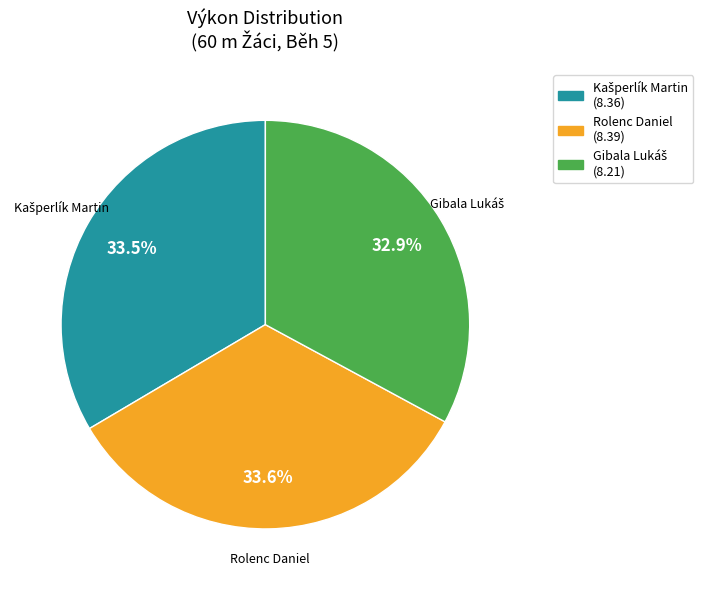

Does any single category account for the majority?

No